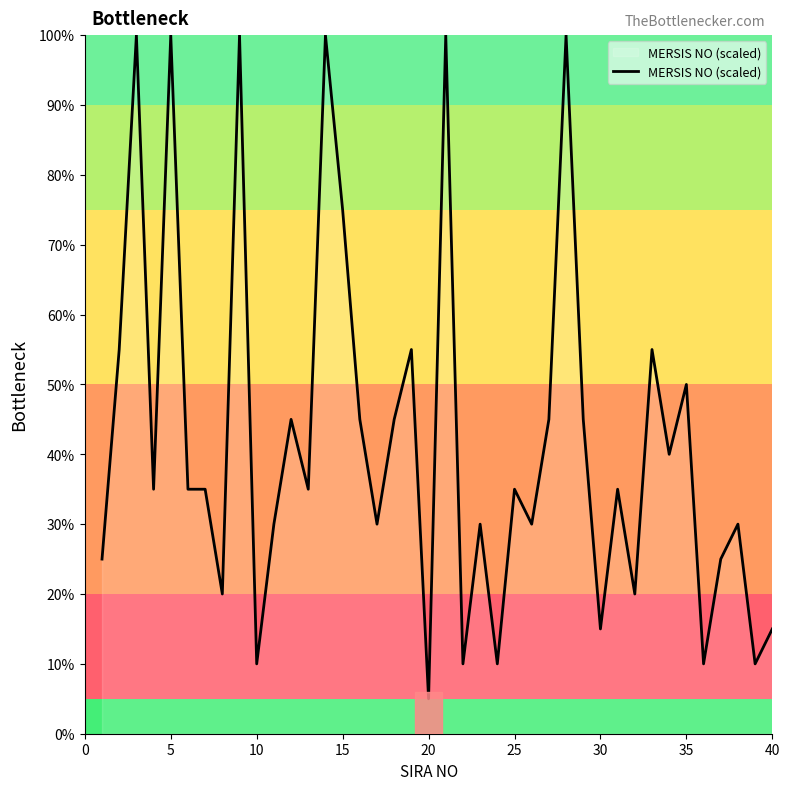

What is the difference between the maximum and minimum values?

95.0